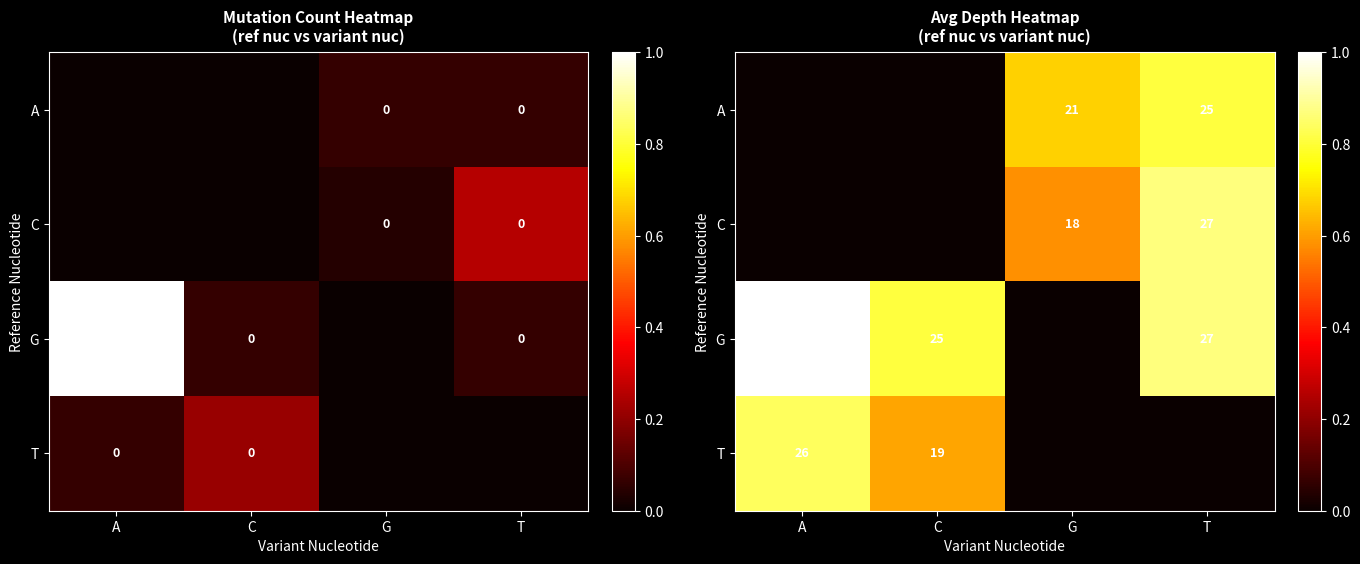

What is the highest value of the G series?

1.0